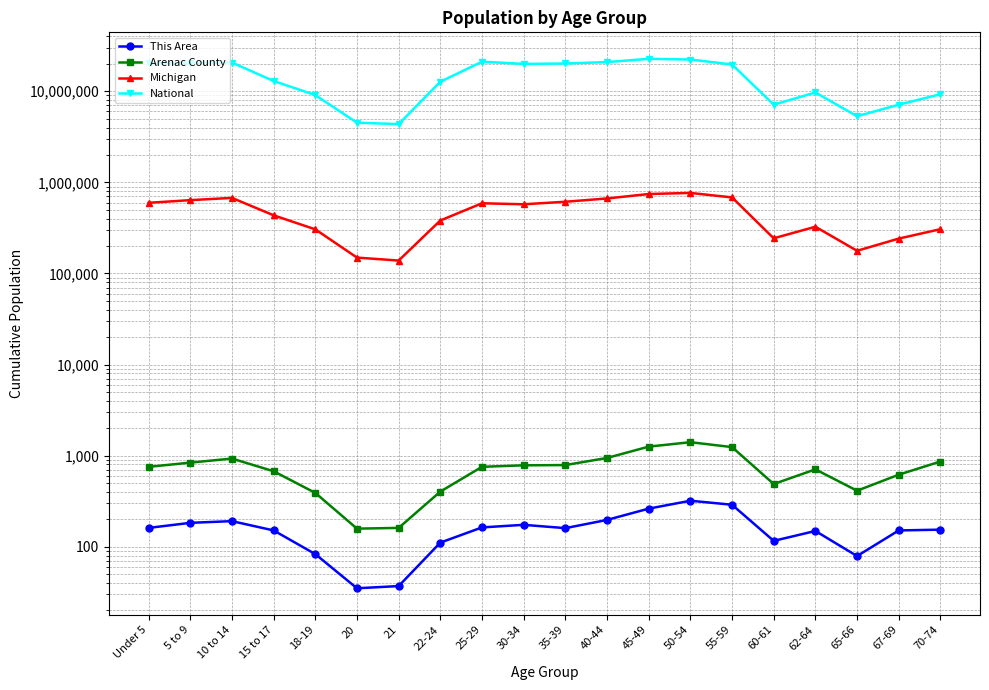

What is the maximum value for National?

22708591